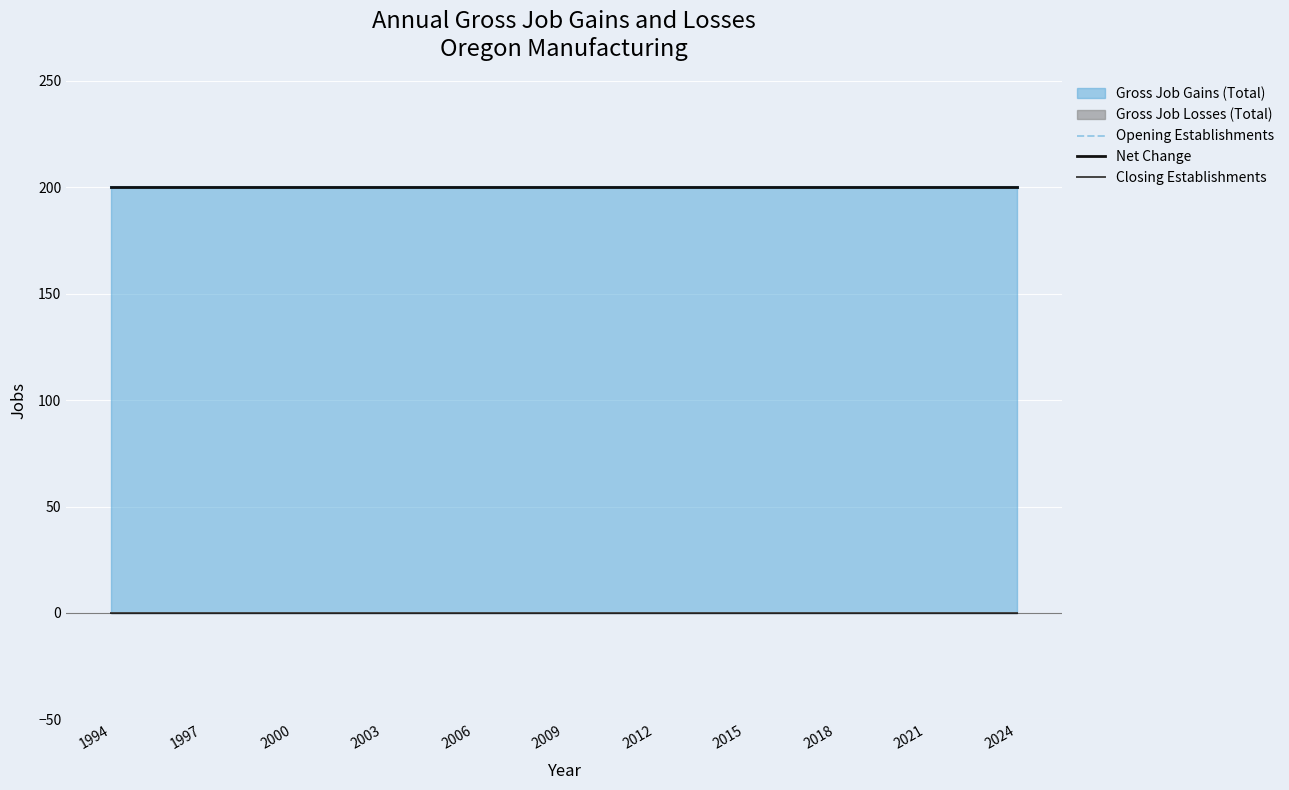

What position from the left is 2015?

22